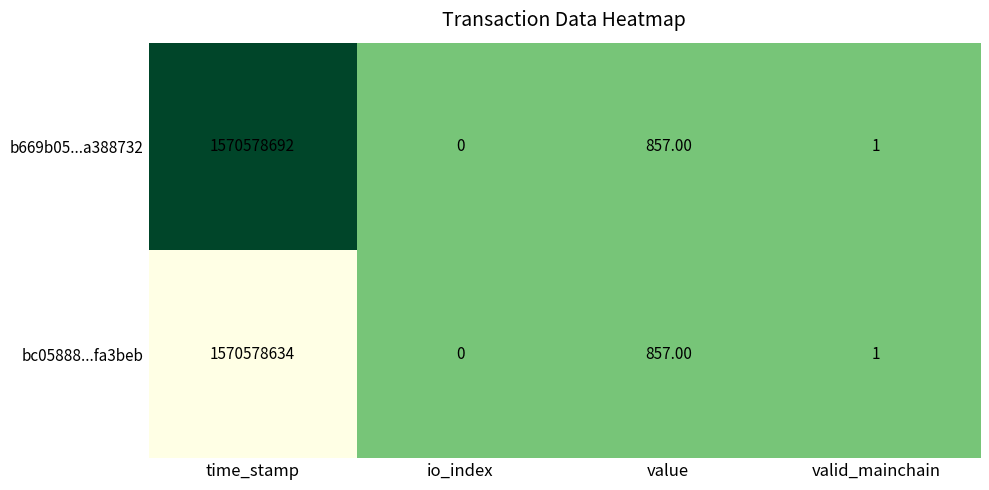

Which category has the highest value across all series?

time_stamp